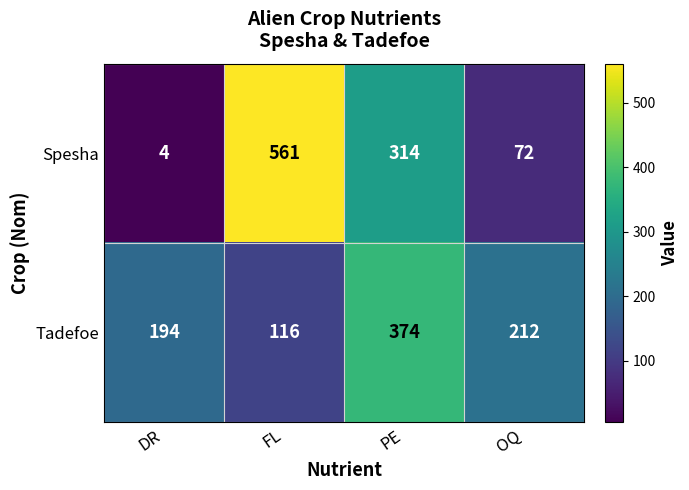

At how many categories does at least one series exceed 366?

2